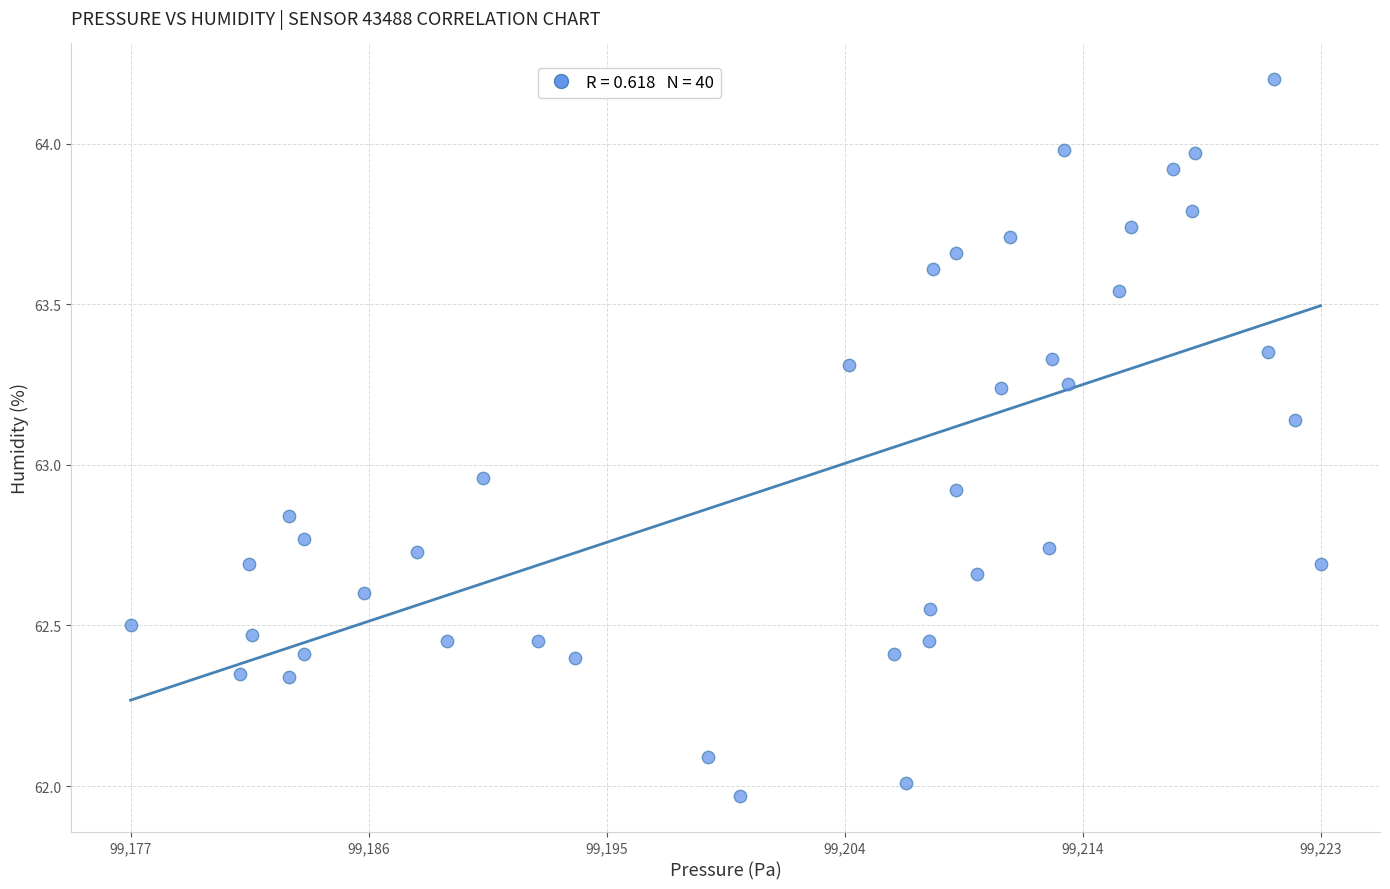

What is the range of Y values (max minus min)?

2.2